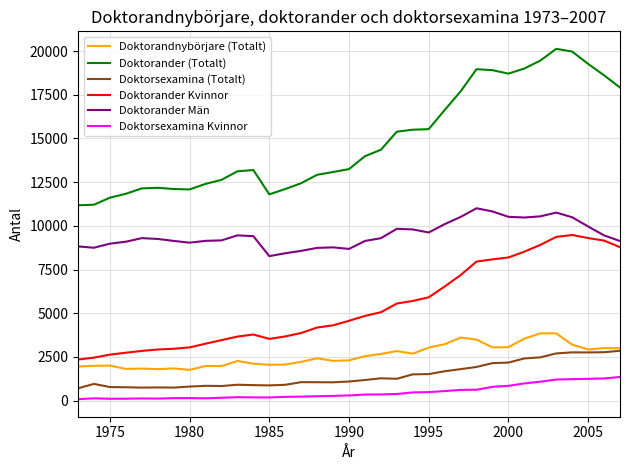

What is the minimum value for Doktorander Män?

8267